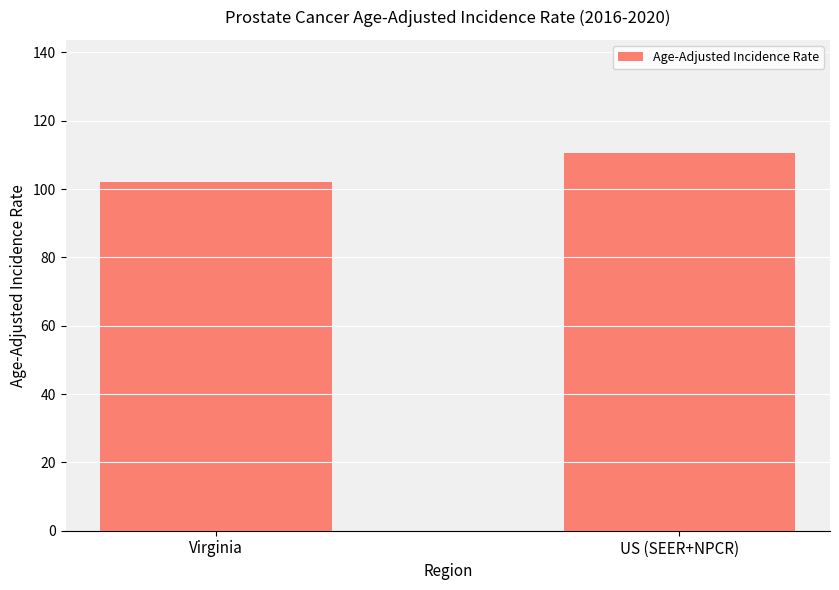

Are the bars horizontal?

No